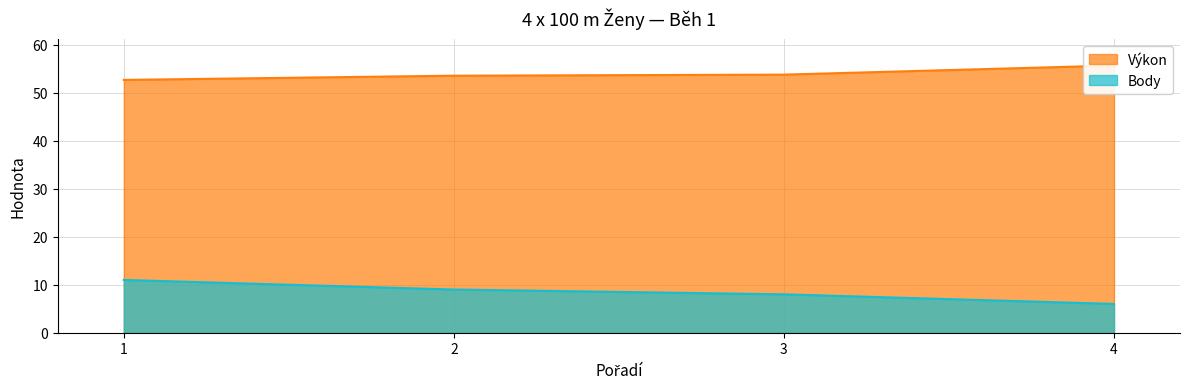

Which has a higher value, 2 or 1?

2